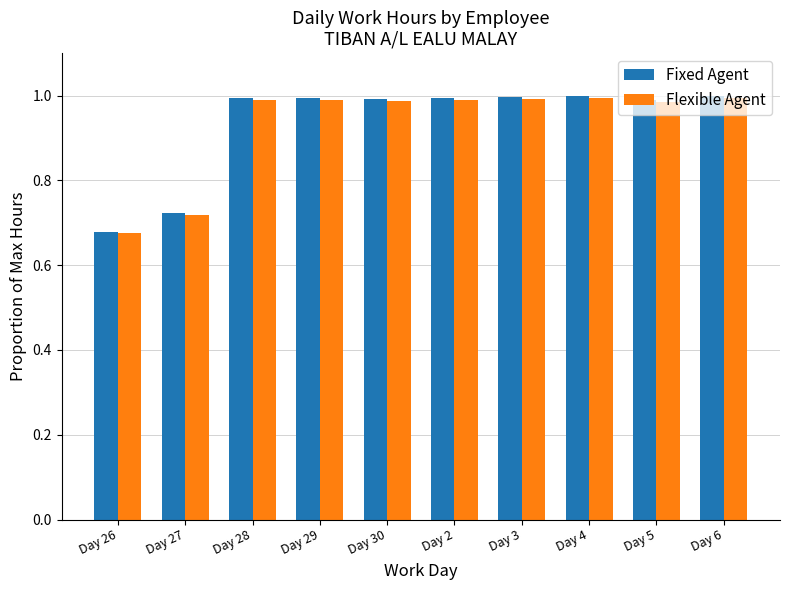

Which series has the widest spread of values?

Fixed Agent